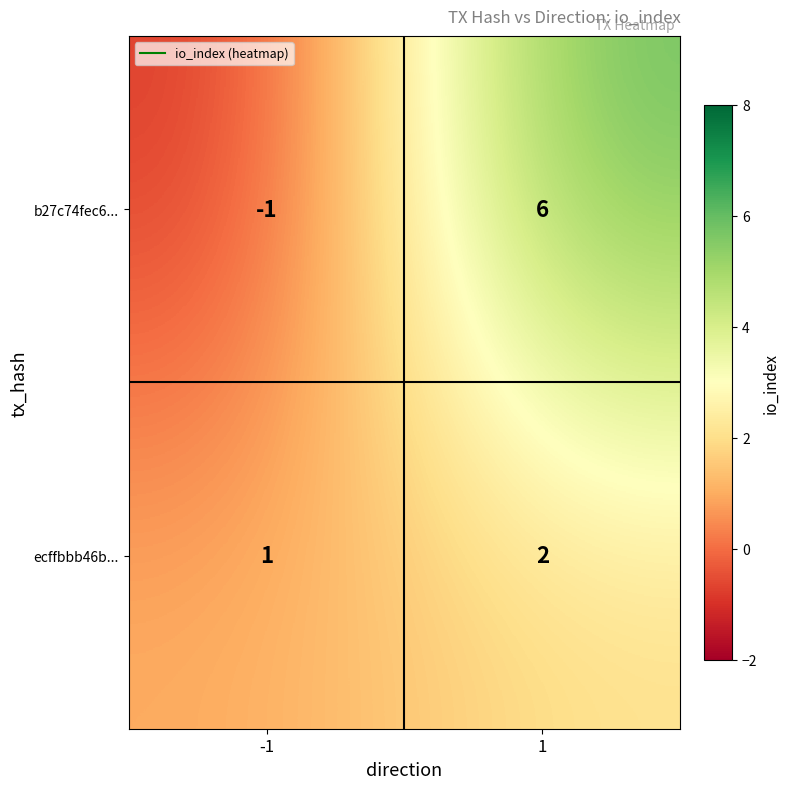

What is the sum of all ecffbbb46b... values?

3